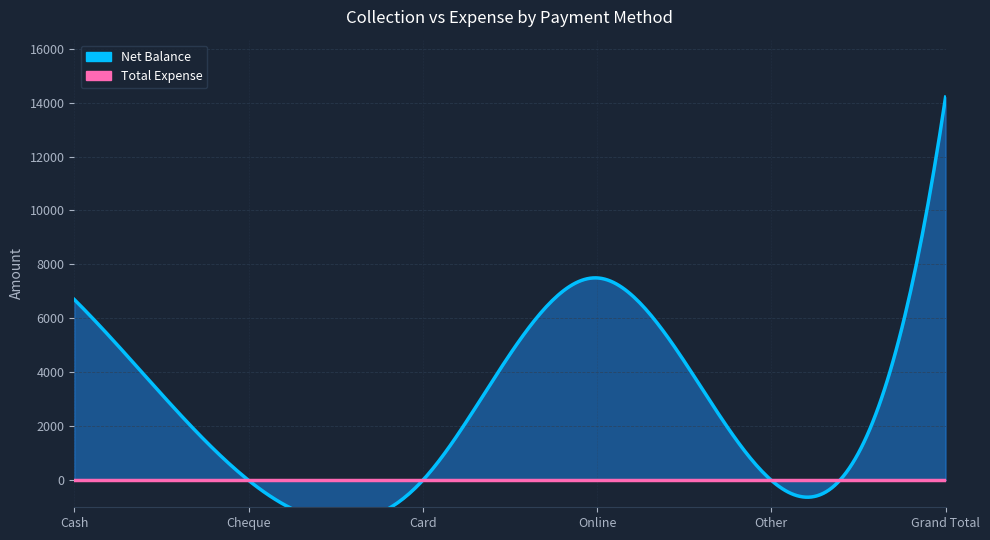

At Online, list the series in order from smallest to largest.

Total Expense, Net Balance